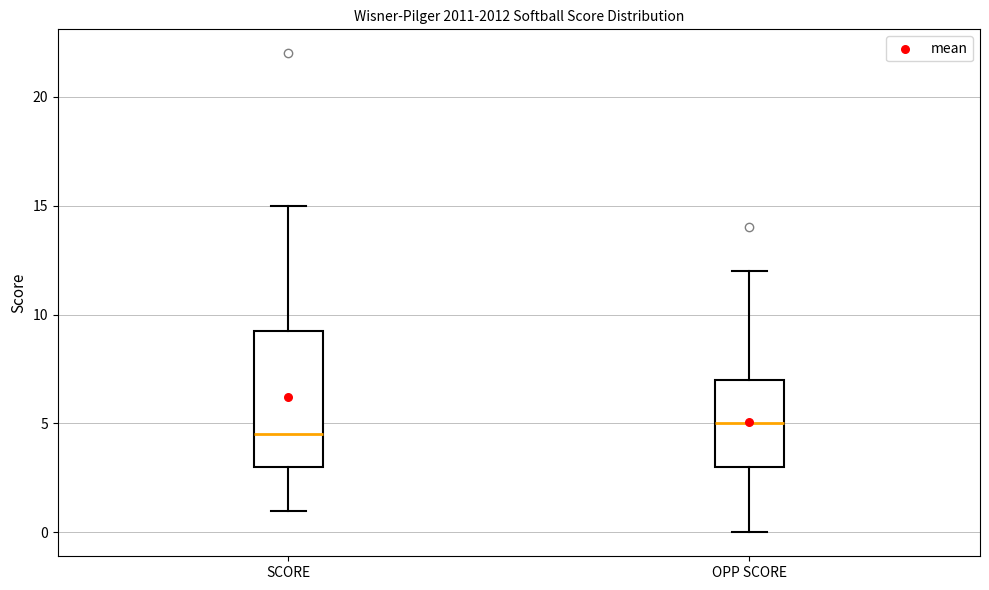

Which box is the tallest, from its lower edge to its upper edge?

SCORE